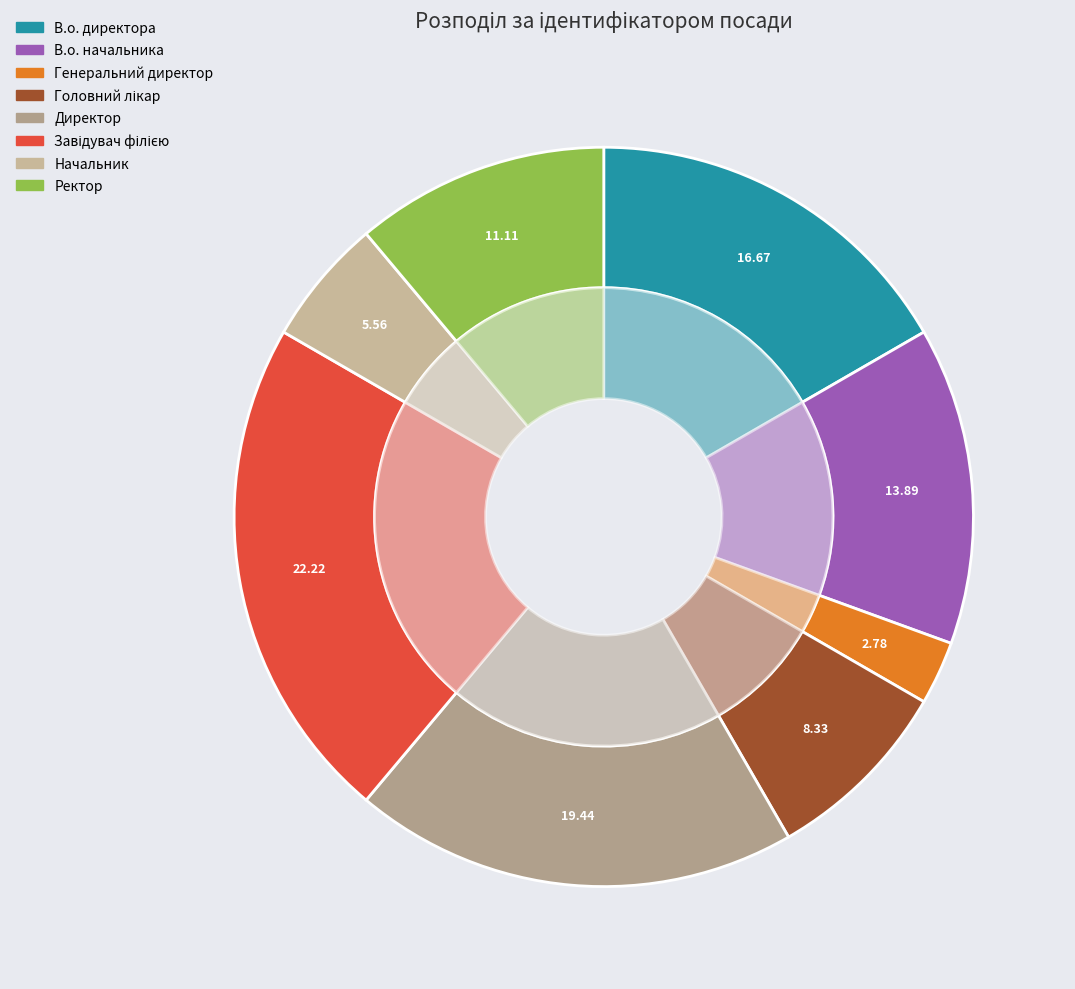

Is there any slice that represents more than half of the pie?

No